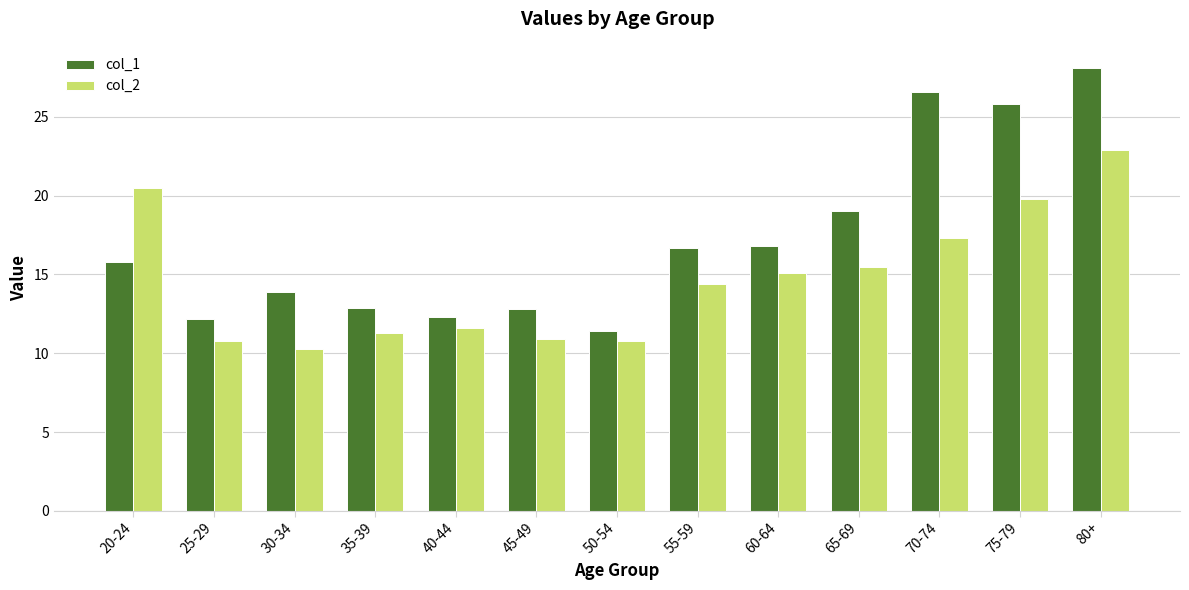

What is the average value of the col_1 series?

17.3